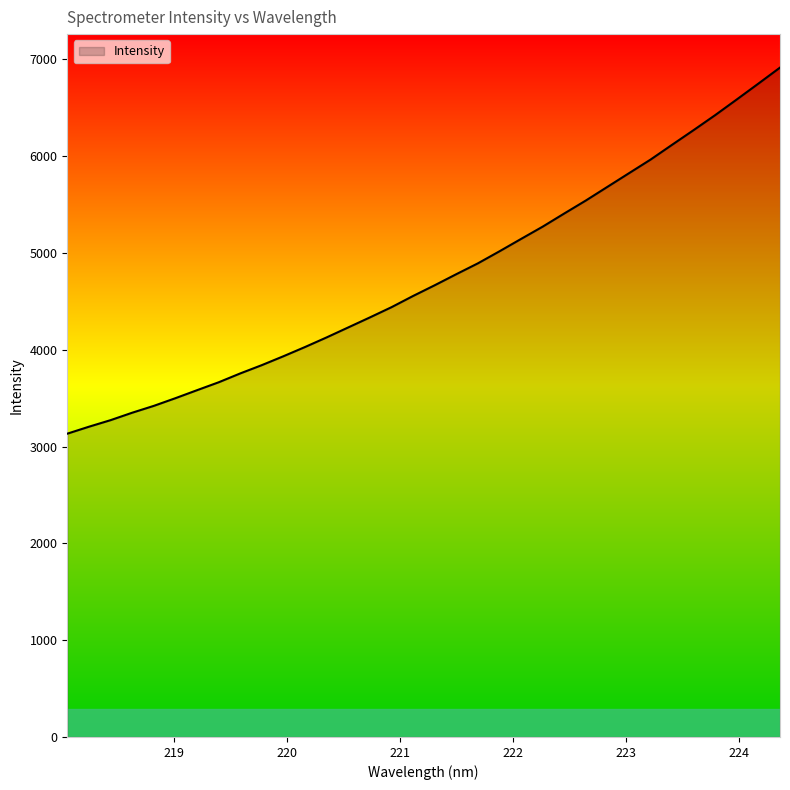

What is the maximum value shown in the chart?

6915.3